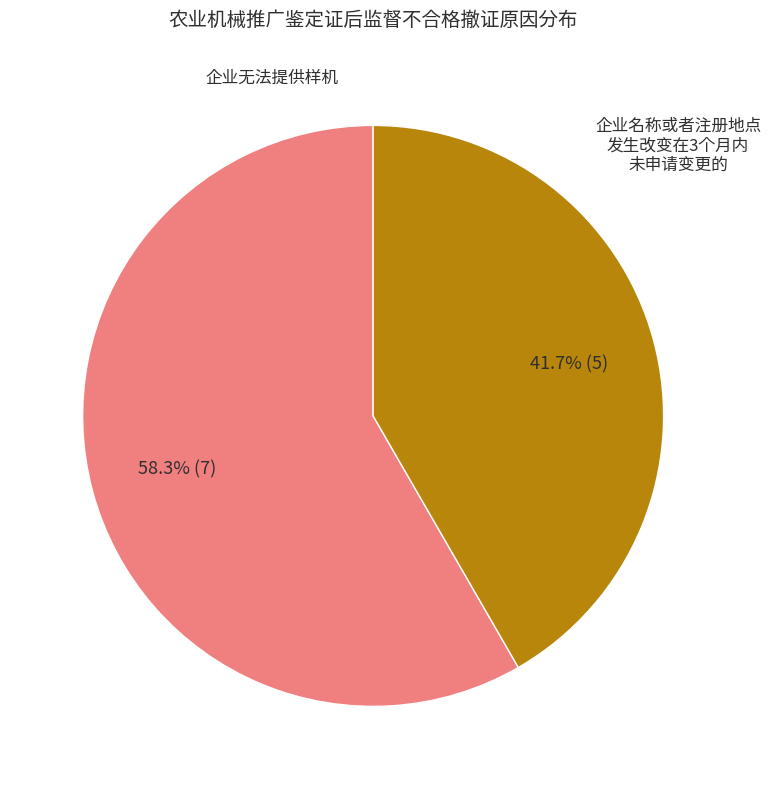

Is there a majority slice in this chart?

Yes